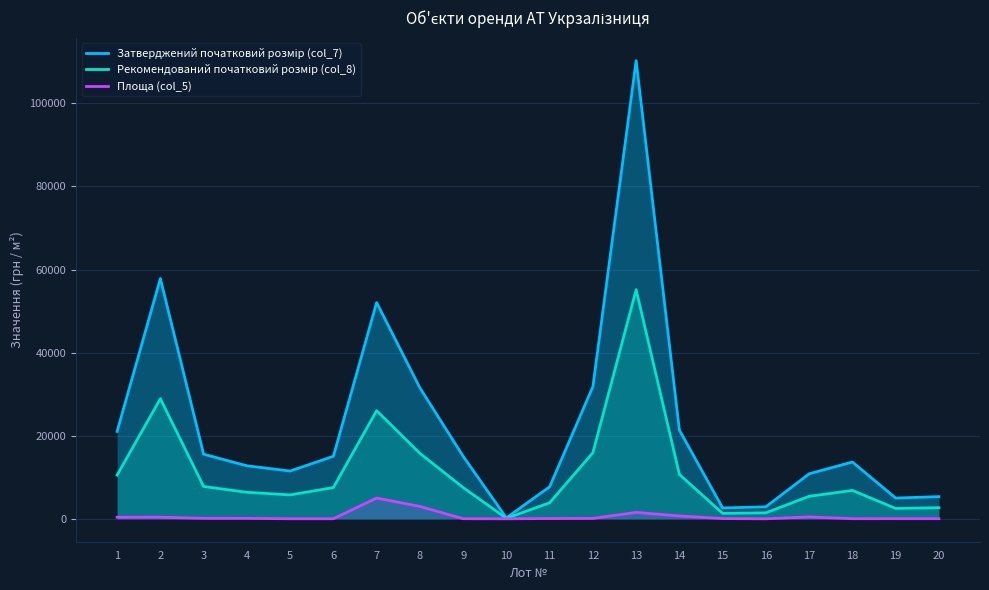

Reading left to right, what are all the values shown in this chart?

Затверджений початковий розмір (col_7): 1=21036.8	2=57828.5	3=15549.6	4=12762.1	5=11500.5	6=15042.9	7=52050.0	8=31528.4	9=15057.6	10=227.9	11=7702.3	12=31815.2	13=110286.6	14=21350.2	15=2614.6	16=2891.2	17=10832.3	18=13673.0	19=4995.1	20=5335.7
Рекомендований початковий розмір (col_8): 1=10518.4	2=28914.2	3=7774.8	4=6381.0	5=5750.2	6=7521.5	7=26025.0	8=15764.2	9=7528.8	10=113.9	11=3851.2	12=15907.6	13=55143.3	14=10675.1	15=1307.3	16=1445.6	17=5416.2	18=6836.5	19=2497.6	20=2667.9
Площа (col_5): 1=378.7	2=384.6	3=120.0	4=108.3	5=12.0	6=14.2	7=5000.0	8=2980.0	9=21.9	10=2.0	11=67.6	12=101.1	13=1540.1	14=685.4	15=57.1	16=2.0	17=452.1	18=24.8	19=30.8	20=32.9